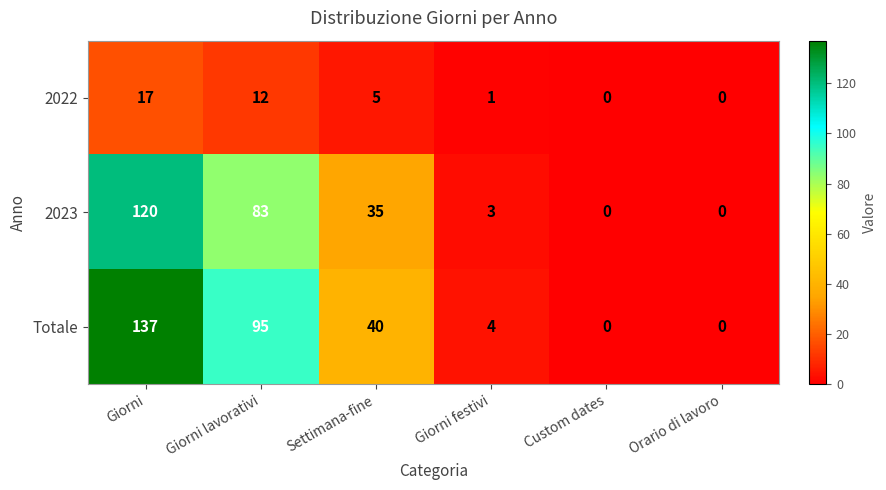

Which series has the widest spread of values?

Totale